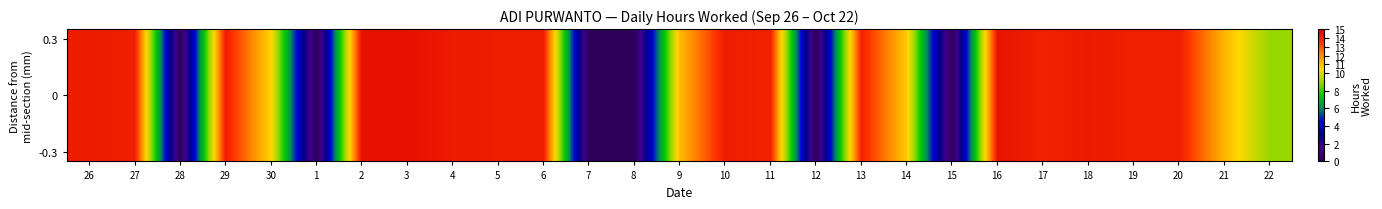

How many data points does each series have?

27